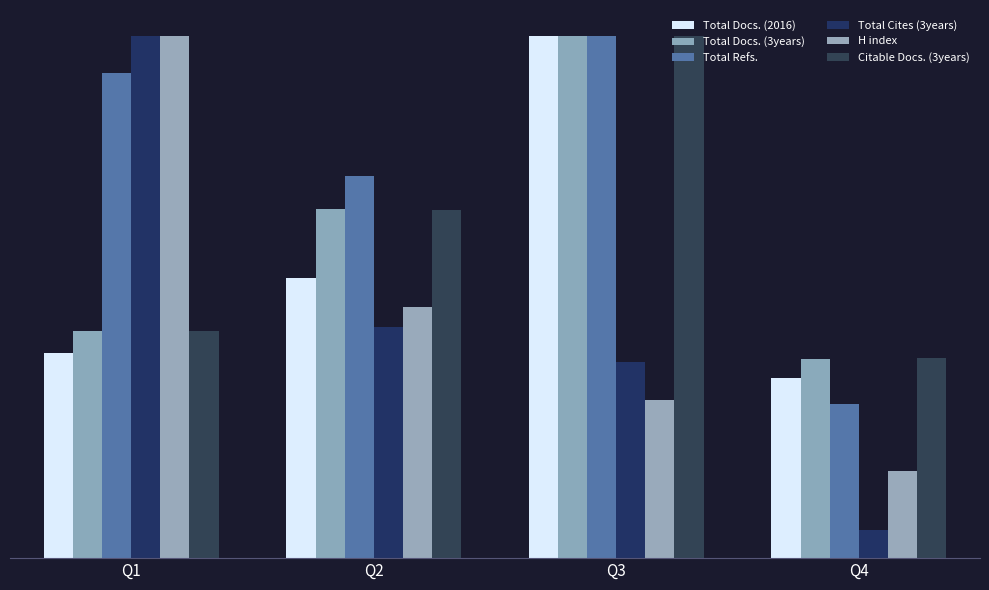

What is the average value of the Total Docs. (2016) series?

56.9